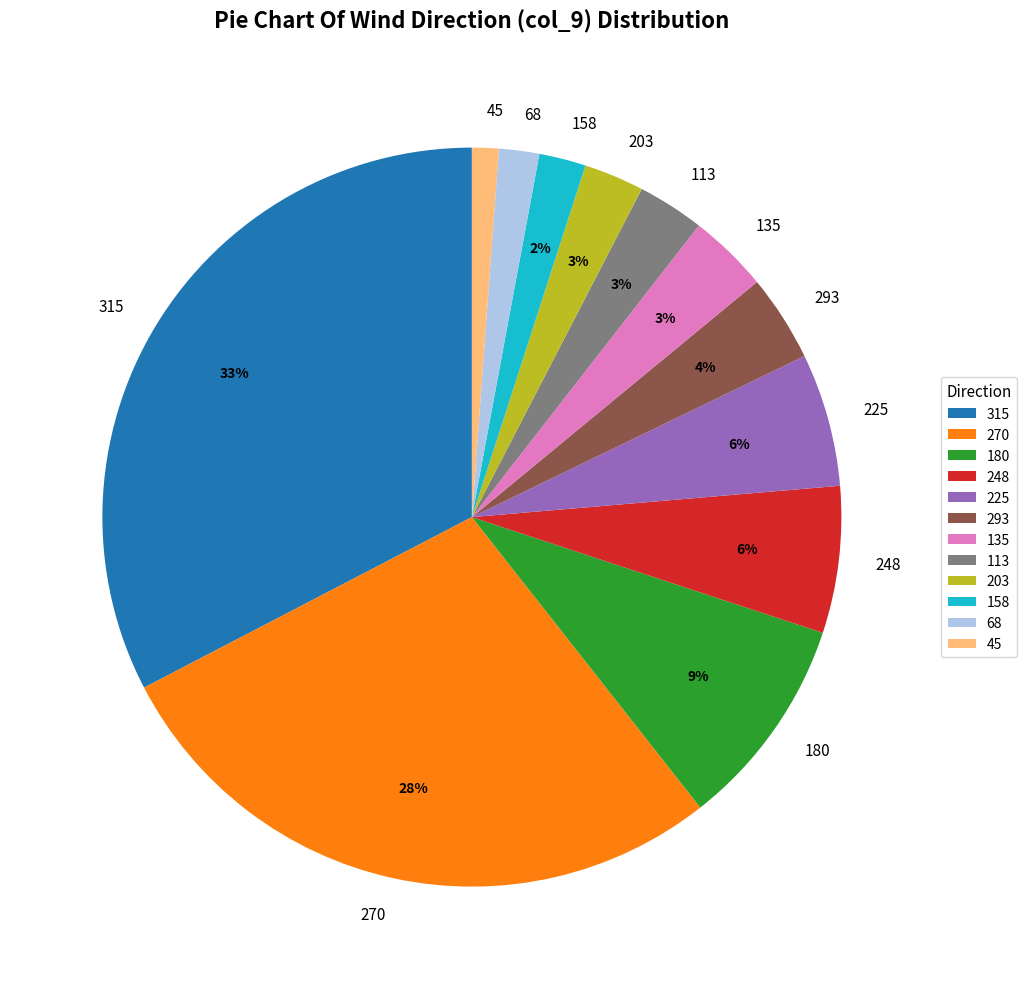

What is the largest slice in the pie chart?

315